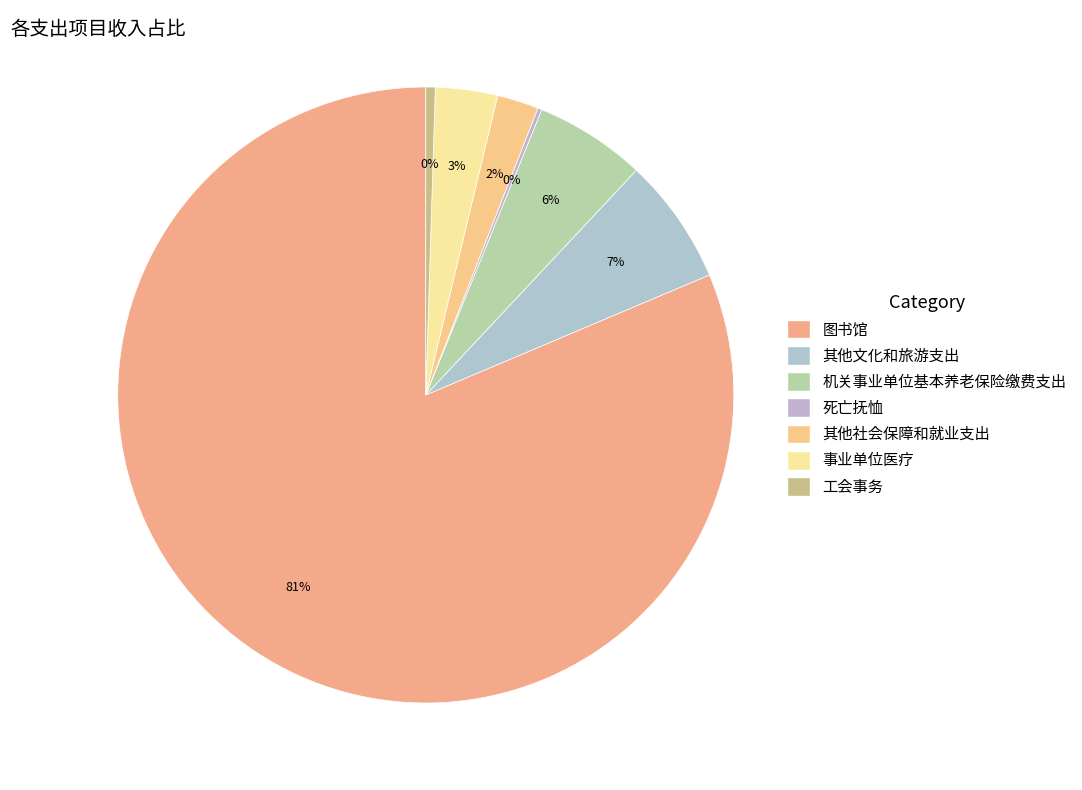

Is it true that 死亡抚恤 is 0% of the pie?

True